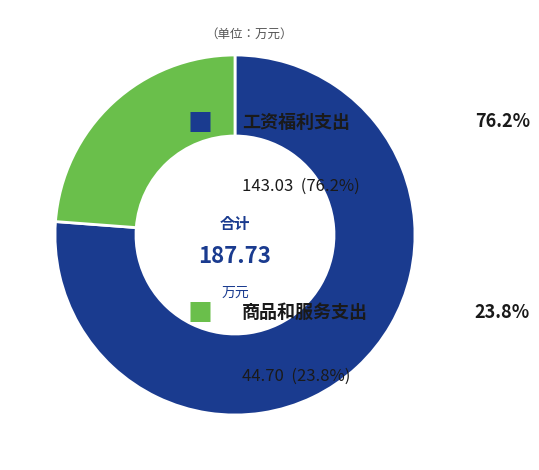

Does any single category account for the majority?

Yes